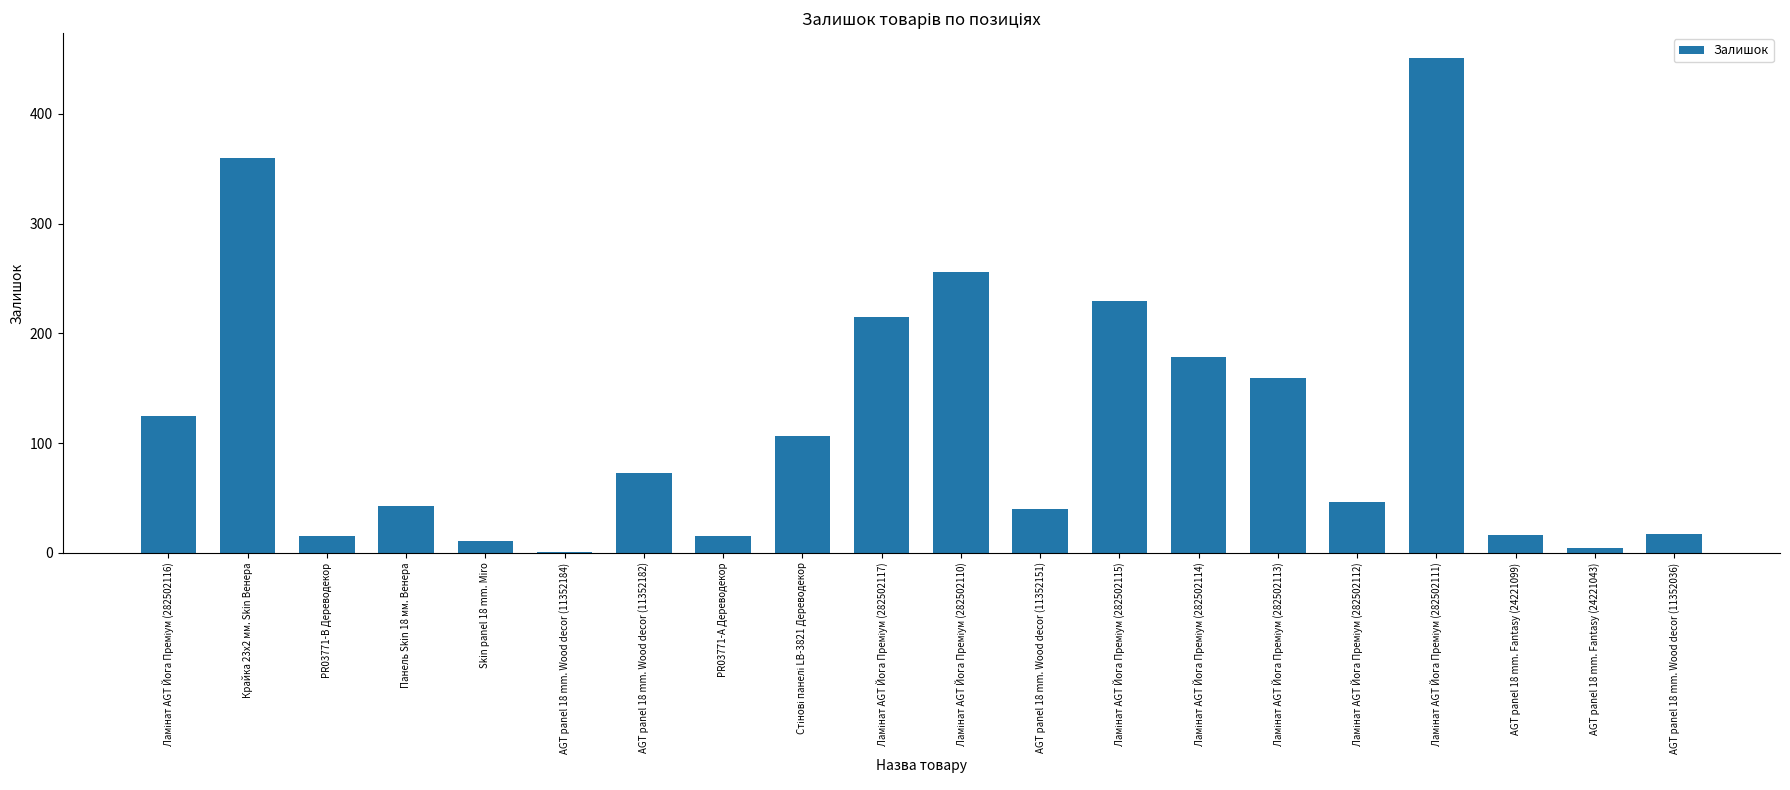

The chart shows a value of 17 at AGT panel 18 mm. Wood decor (11352036). True or false?

True